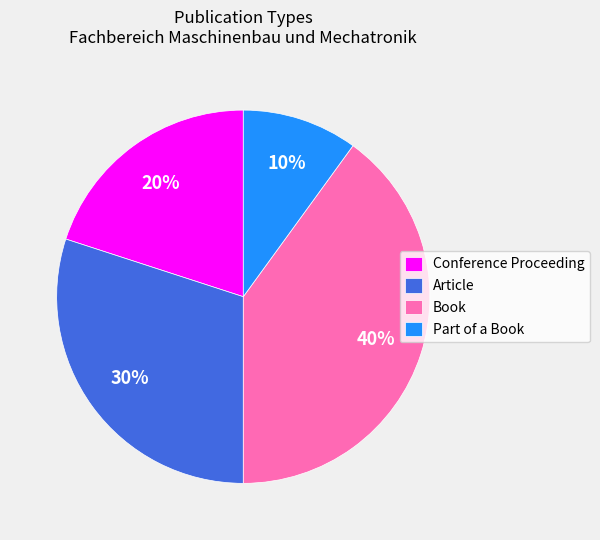

Do Article and Part of a Book together represent more than half of the pie?

No